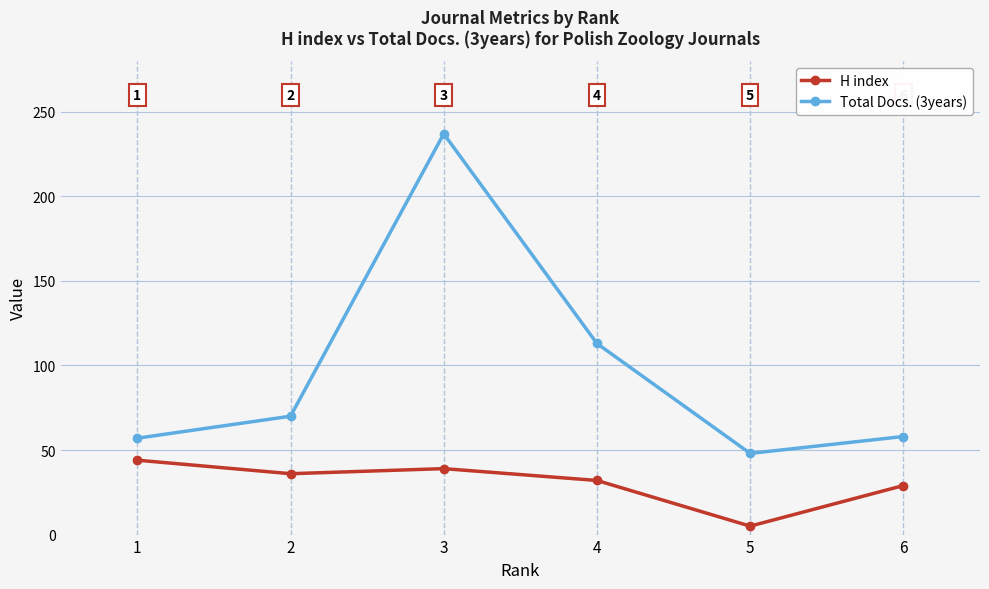

Reading right to left, list all the values displayed in this chart.

H index: 6=29	5=5	4=32	3=39	2=36	1=44
Total Docs. (3years): 6=58	5=48	4=113	3=237	2=70	1=57